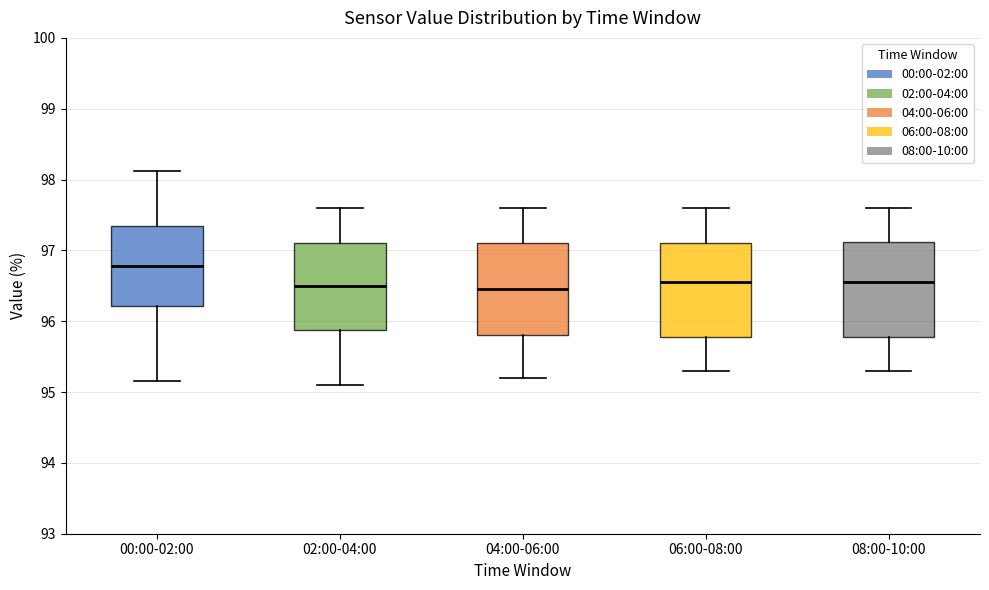

Reading left to right, read every box against the y-axis: the position of its median line, the range the box covers, and the ends of its whiskers. The values are not printed on the chart, so give them approximately, as read against the axis.

00:00-02:00: median 96.8, box 96.2 to 97.3, whiskers 95.2 to 98.1
02:00-04:00: median 96.5, box 95.9 to 97.1, whiskers 95.1 to 97.6
04:00-06:00: median 96.5, box 95.8 to 97.1, whiskers 95.2 to 97.6
06:00-08:00: median 96.6, box 95.8 to 97.1, whiskers 95.3 to 97.6
08:00-10:00: median 96.6, box 95.8 to 97.1, whiskers 95.3 to 97.6